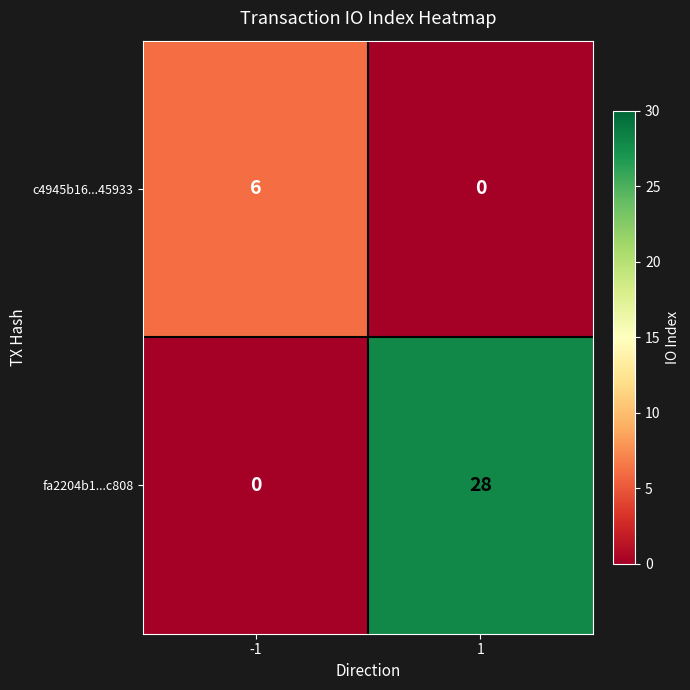

Reading right to left, transcribe all the data shown in this chart.

c4945b16...45933: 1=0	-1=6
fa2204b1...c808: 1=28	-1=0